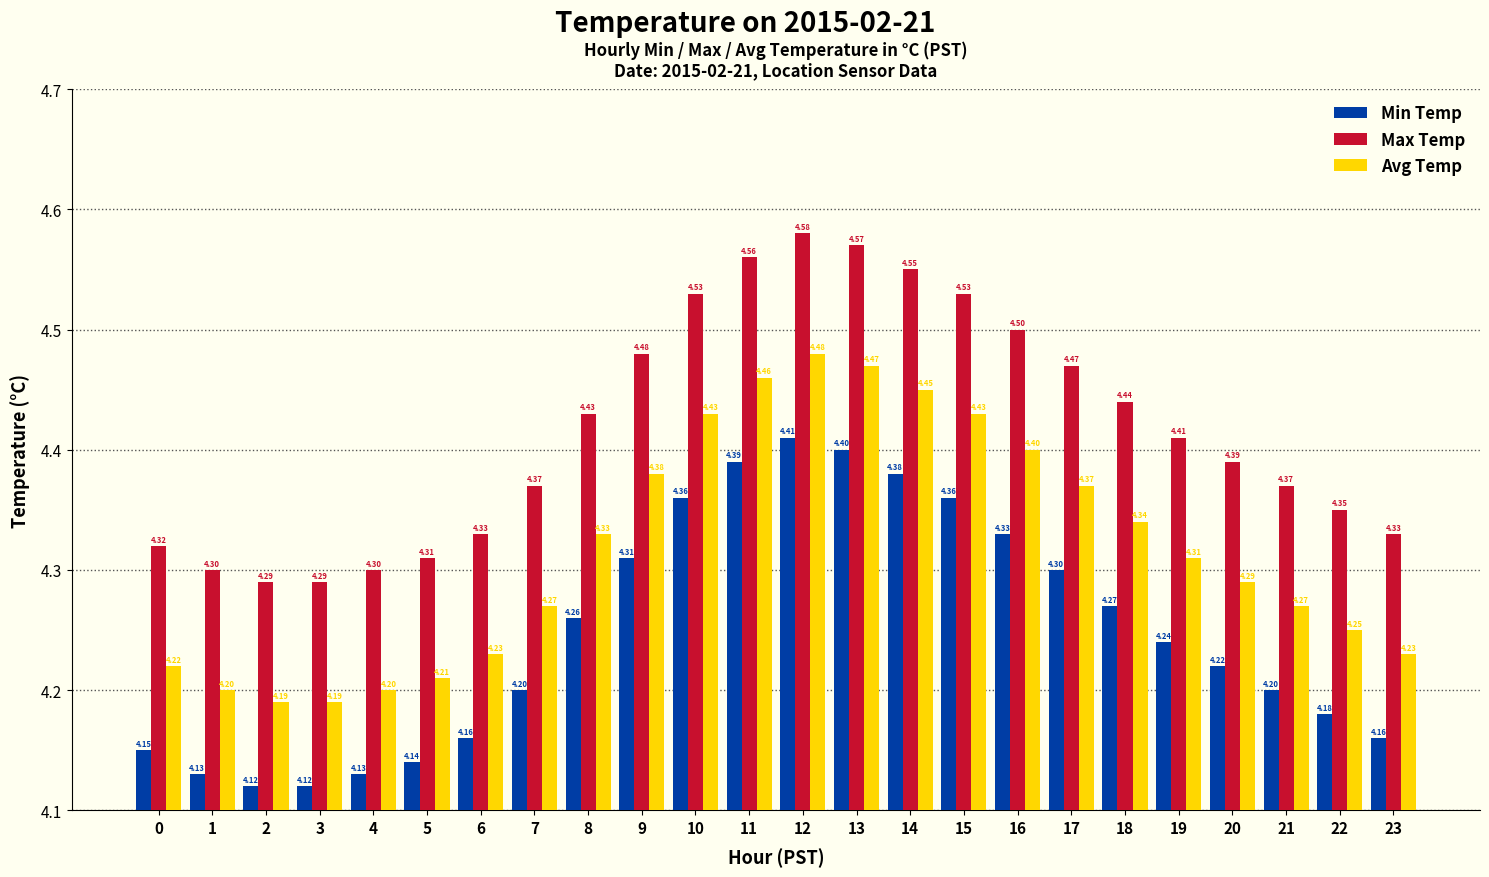

At which category is the sum across all series the highest?

12